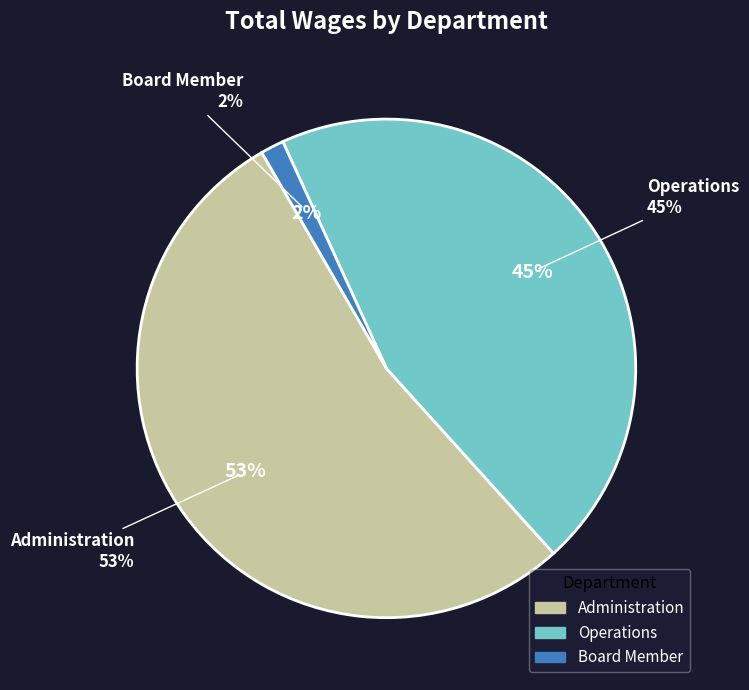

To the nearest percent, what percentage of the pie is Administration?

53%